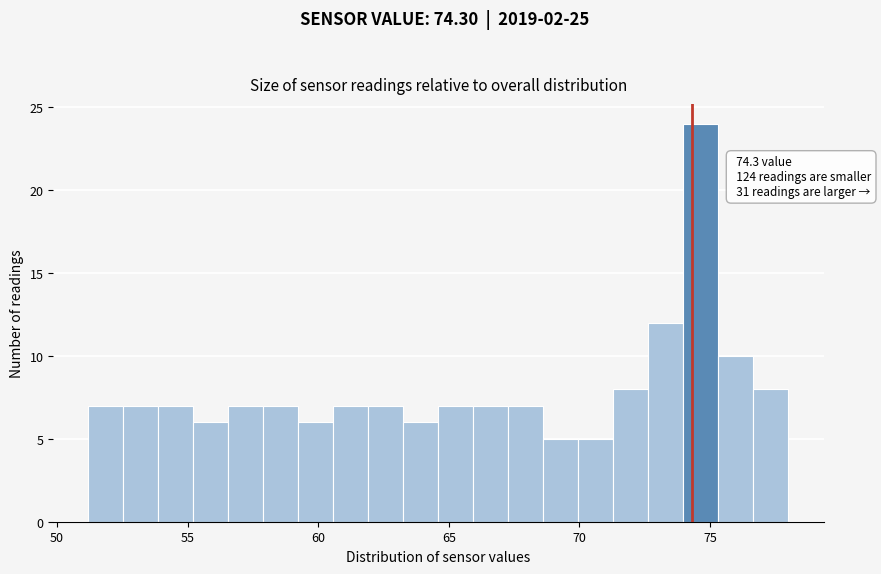

Read against the x-axis, roughly where is the centre of the tallest bar?

74.5